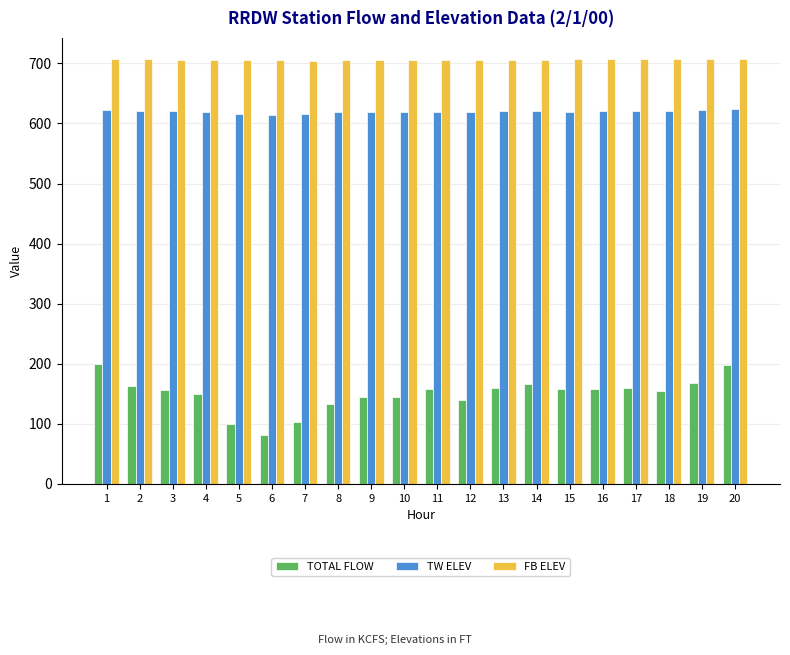

What is the maximum value for FB ELEV?

707.1